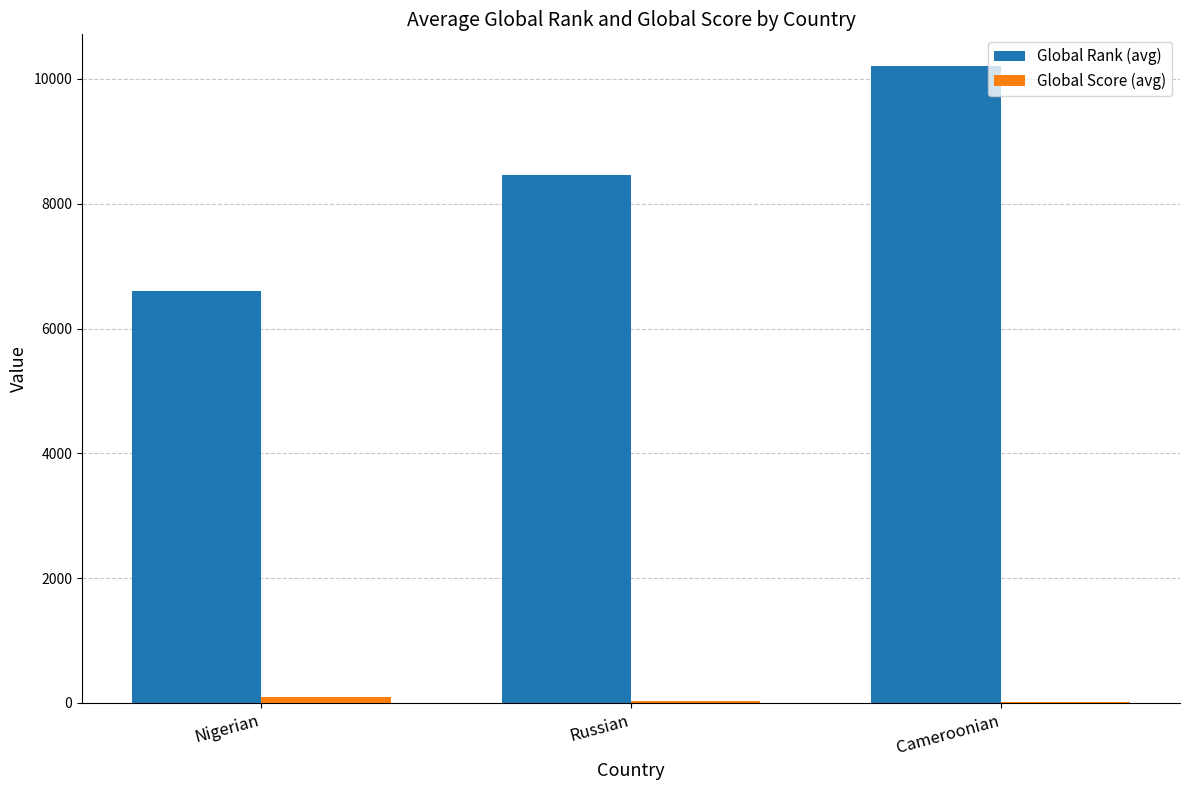

What is the highest value of the Global Rank (avg) series?

10203.5